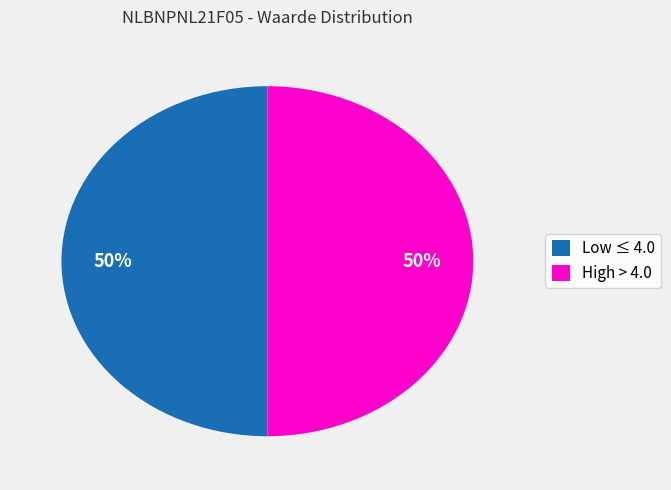

What percentage is the High > 4.0 slice, to the nearest percent?

50%